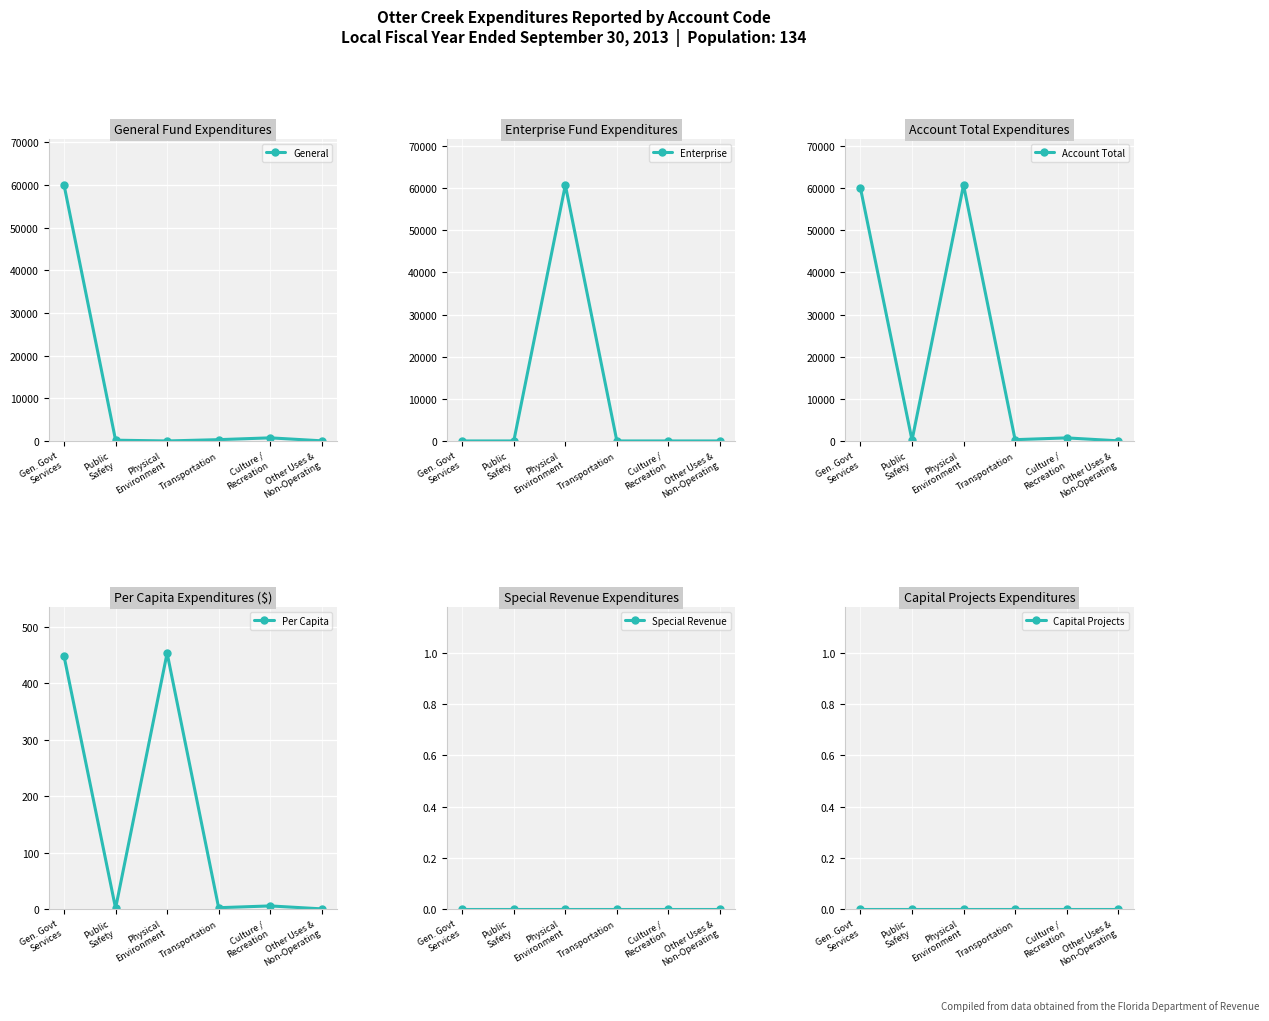

Where is the first local maximum for General?

Culture /
Recreation